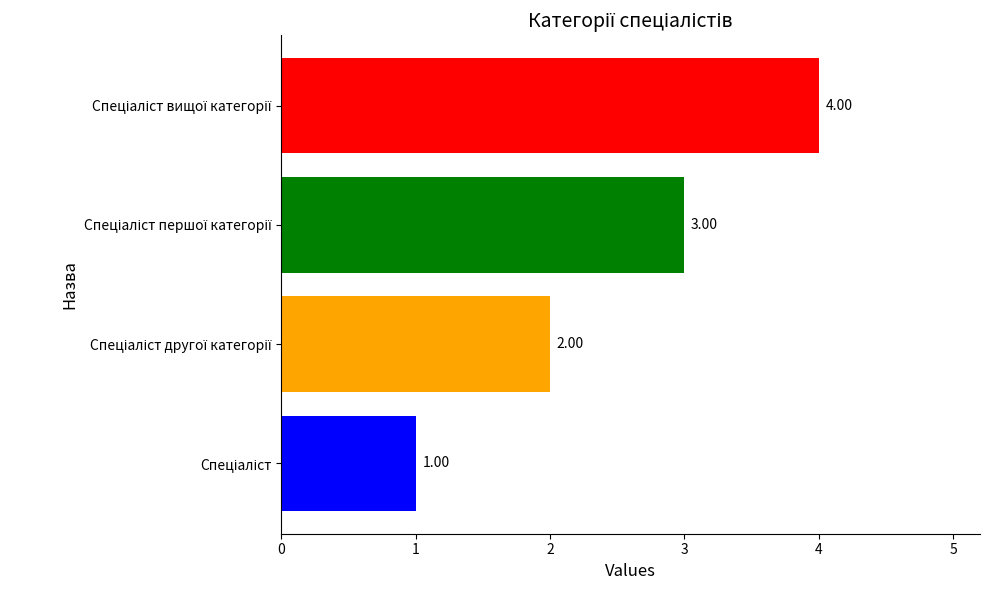

What is the minimum value shown in the chart?

1